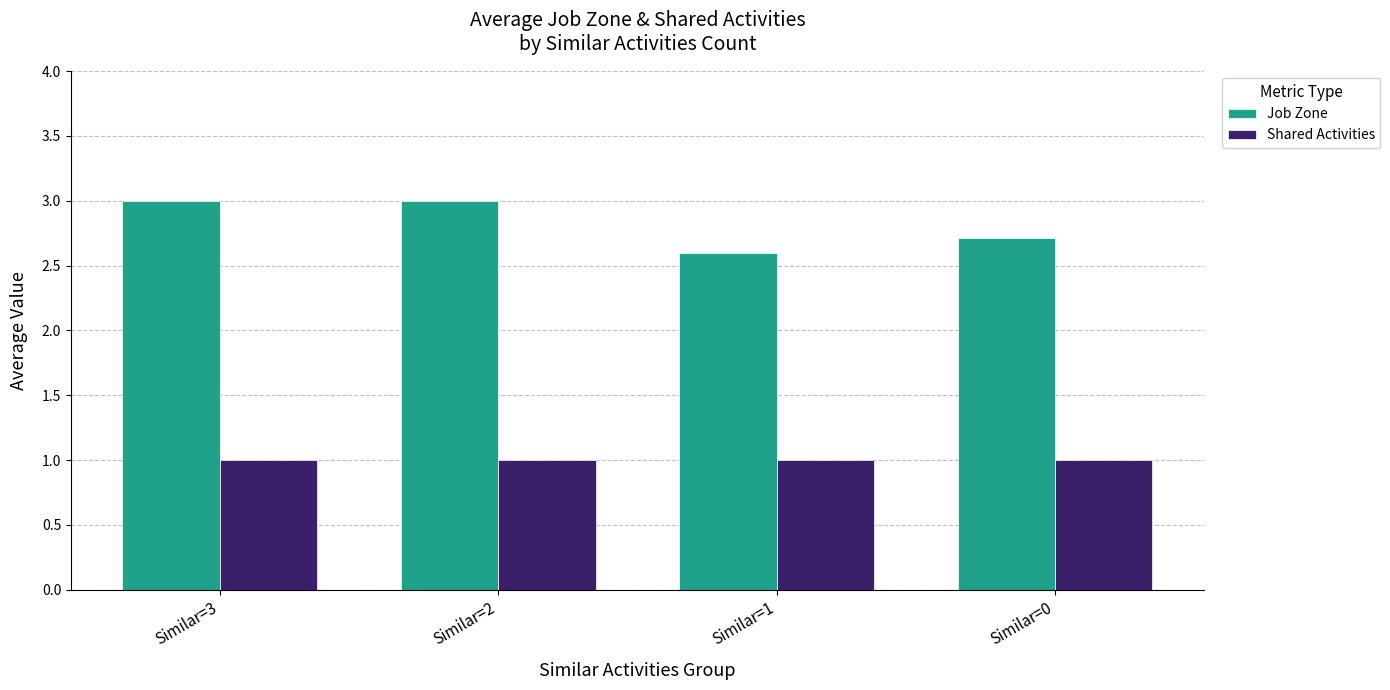

Is the value of Shared Activities at Similar=3 greater than the value of Job Zone at Similar=1?

No